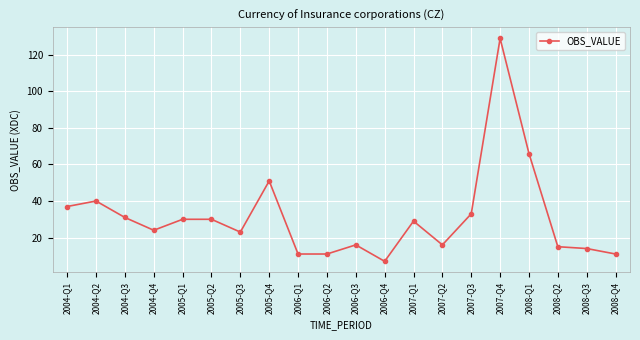

Reading right to left, list all the values displayed in this chart.

2008-Q4=11	2008-Q3=14	2008-Q2=15	2008-Q1=66	2007-Q4=129	2007-Q3=33	2007-Q2=16	2007-Q1=29	2006-Q4=7	2006-Q3=16	2006-Q2=11	2006-Q1=11	2005-Q4=51	2005-Q3=23	2005-Q2=30	2005-Q1=30	2004-Q4=24	2004-Q3=31	2004-Q2=40	2004-Q1=37